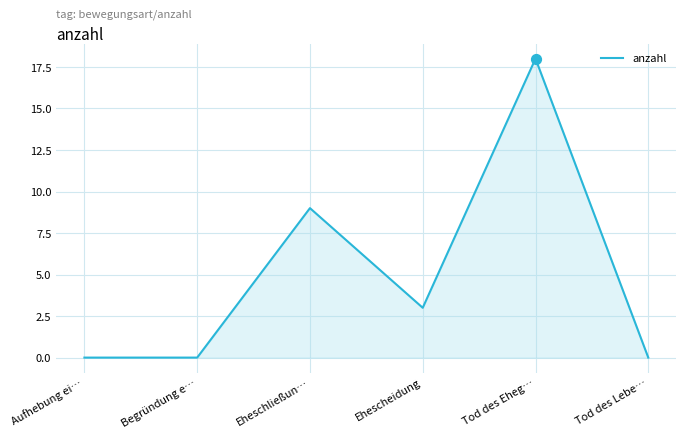

What is the change in value from Begründung e… to Ehescheidung?

+3